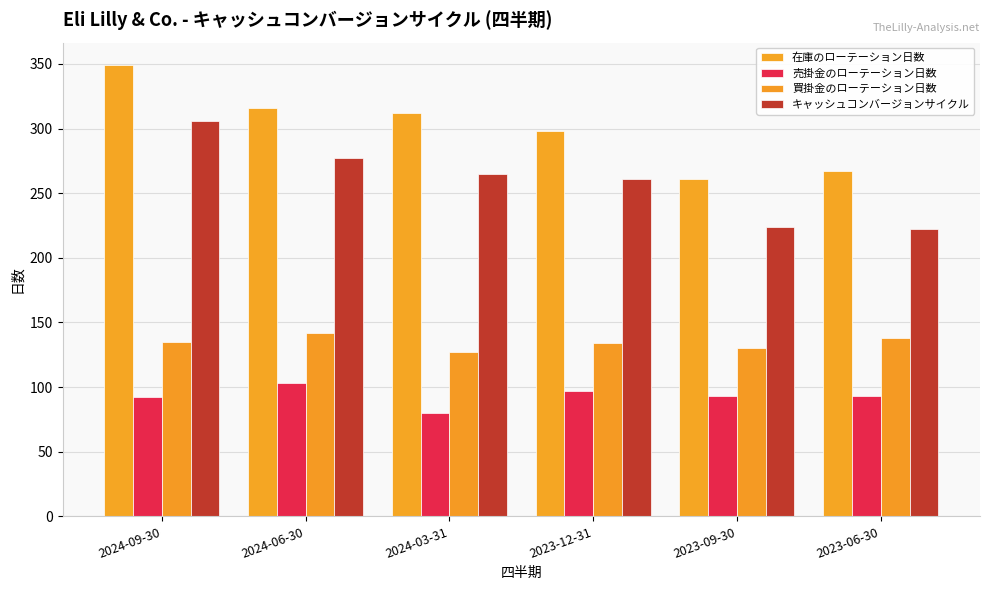

Which label corresponds to the largest value in the chart?

2024-09-30